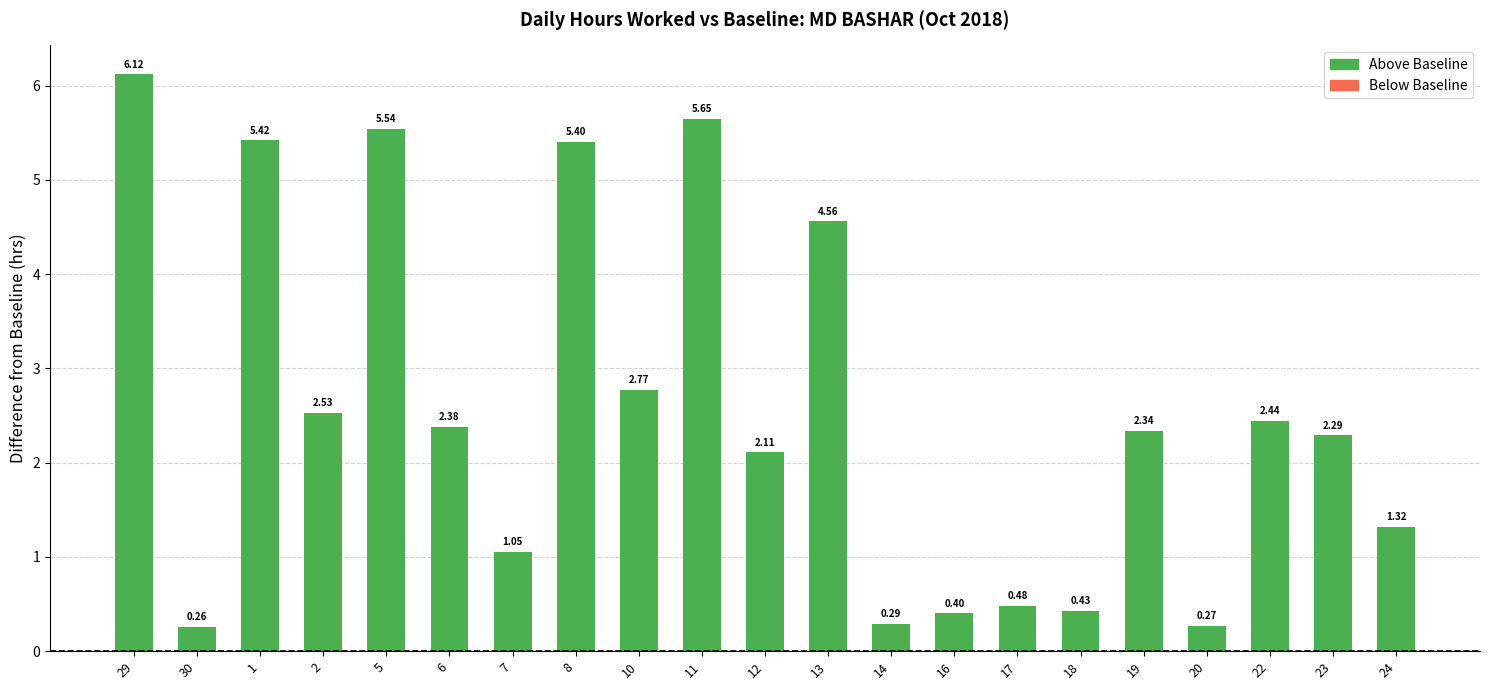

Which category has the lowest value across all series?

30